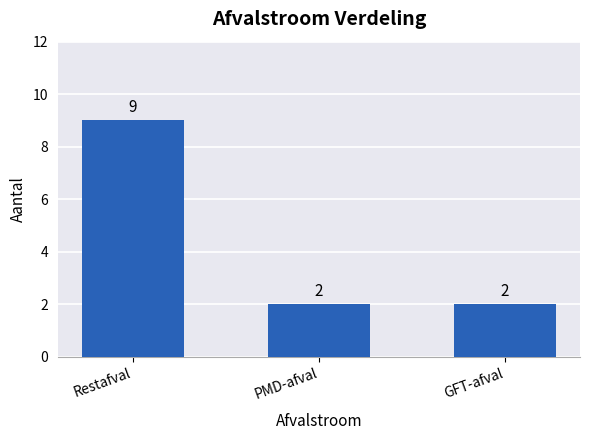

What is the value of the 3rd bar from the left?

2